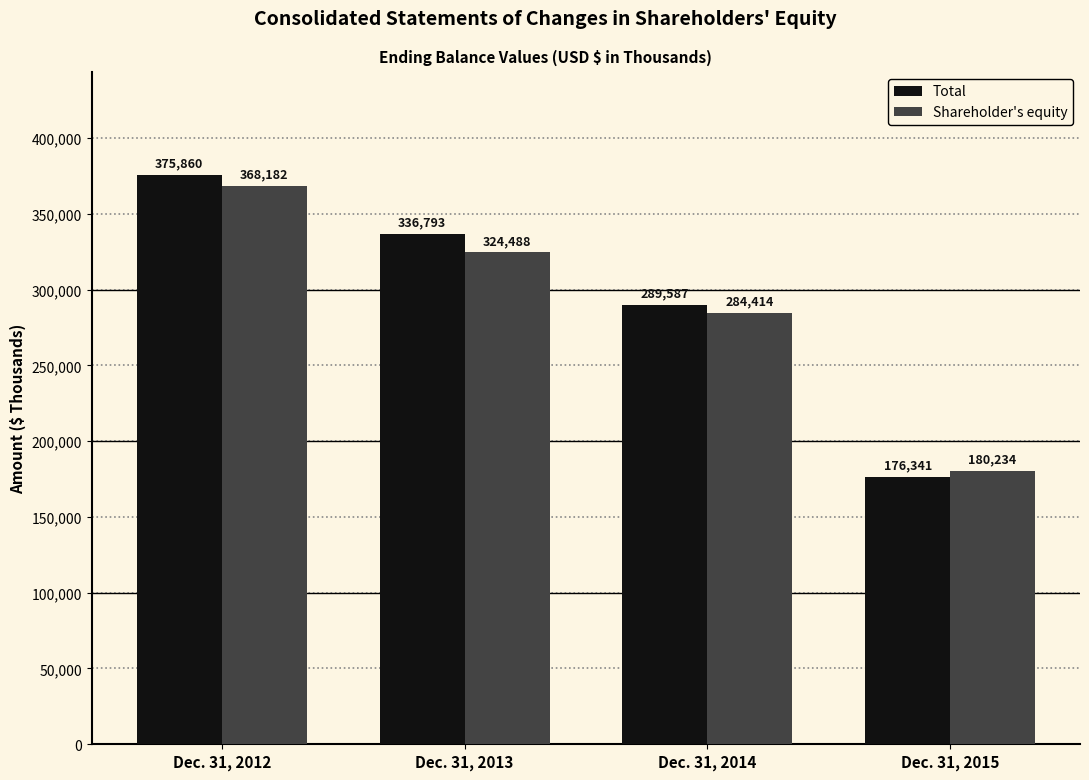

Does the chart contain any negative values?

No